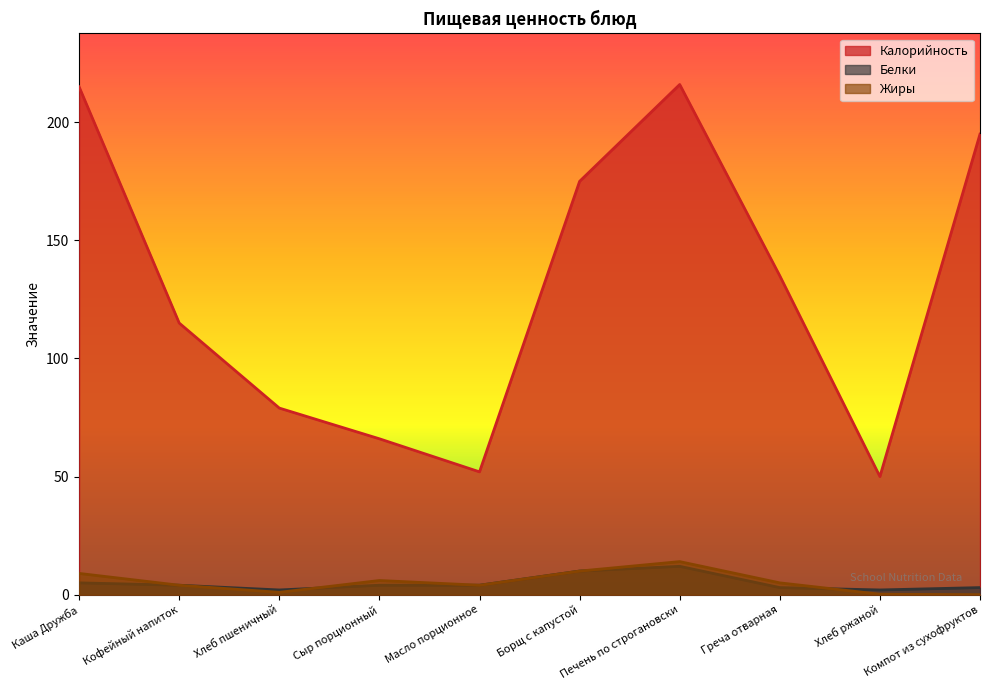

Which series has the largest total across all categories?

Калорийность